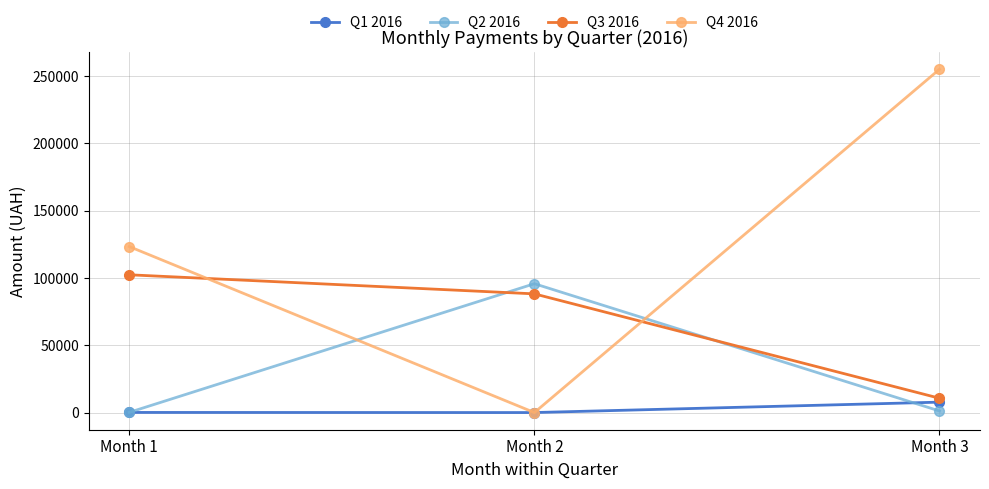

At which label does Q4 2016 reach its peak?

Month 3